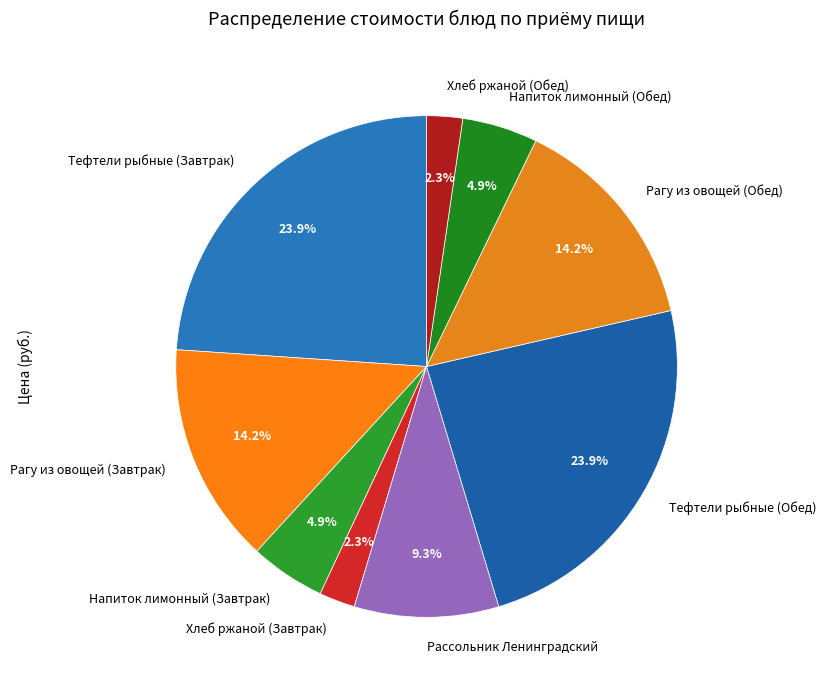

Is Рагу из овощей (Завтрак) the majority of the pie?

No